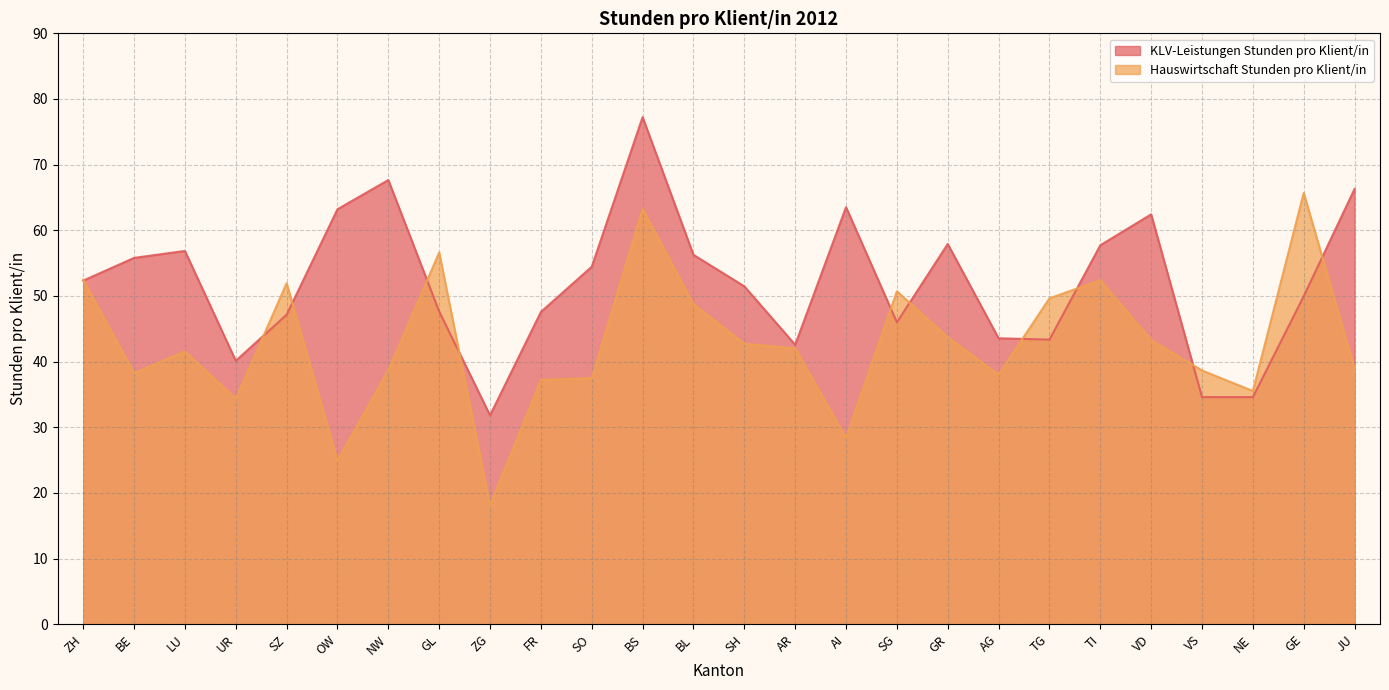

At which category does KLV-Leistungen Stunden pro Klient/in reach its first local valley?

UR